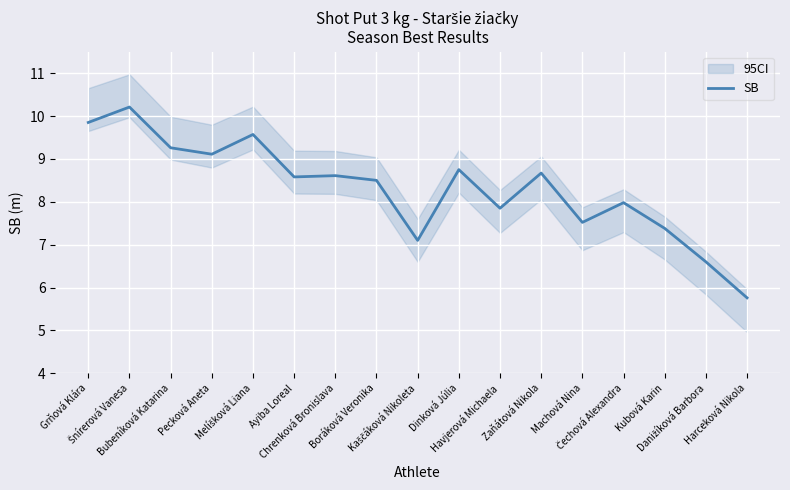

The chart shows a value of 17.3 at Grňová Klára. True or false?

False